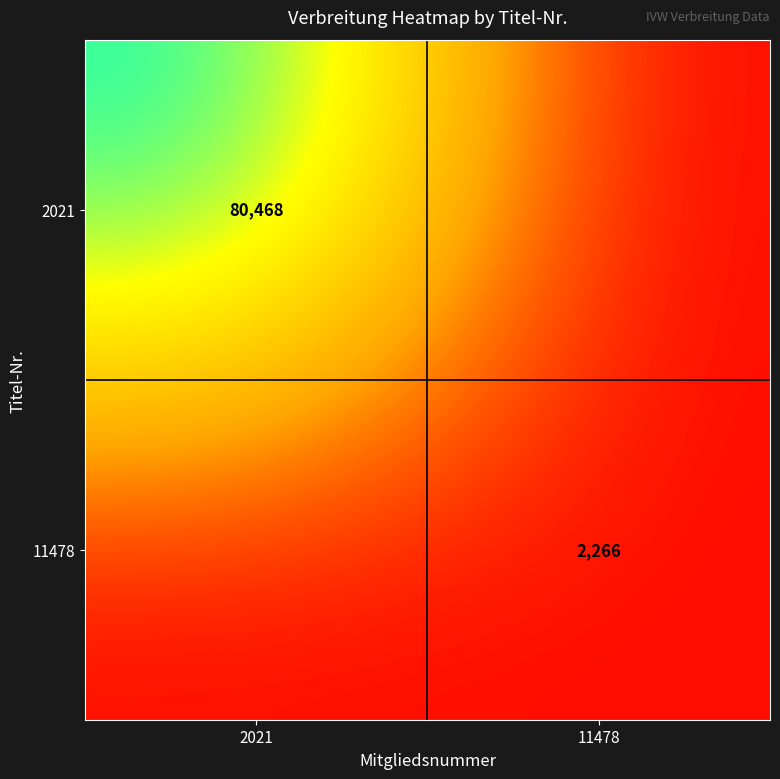

True or false: 11478 has a value of 855 at 11478.

False